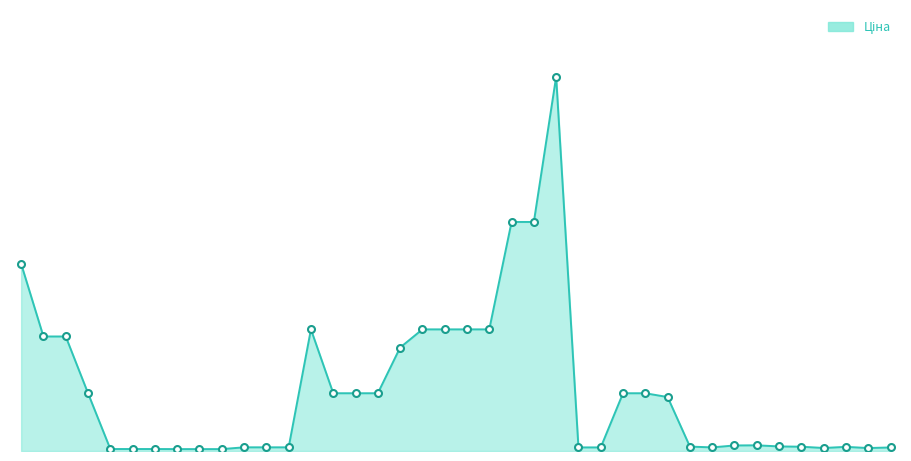

Does the chart display data point markers on the line(s)?

No